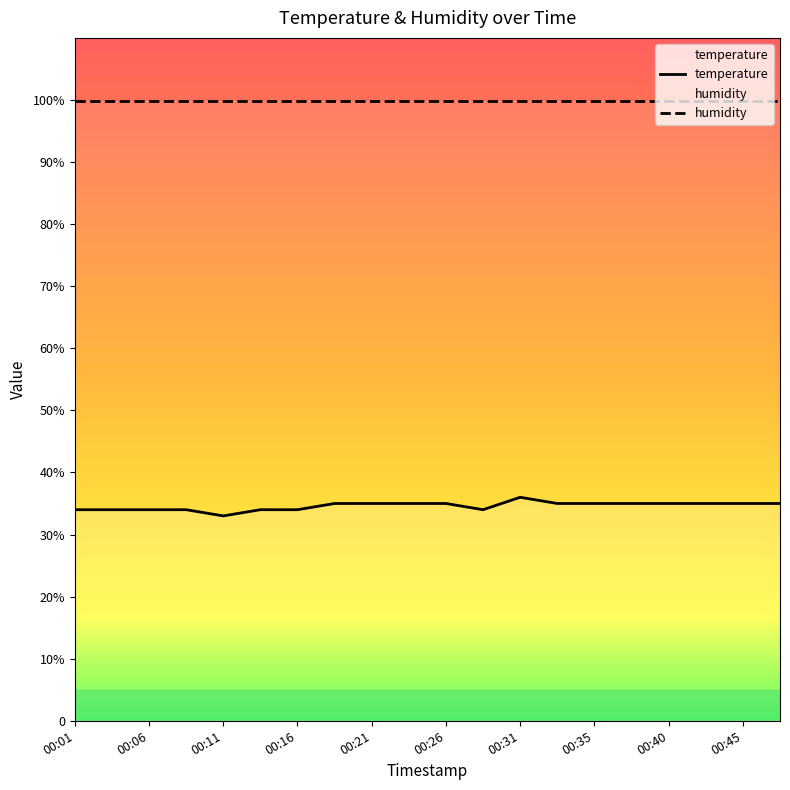

What is the approximate value at 00:21?

35